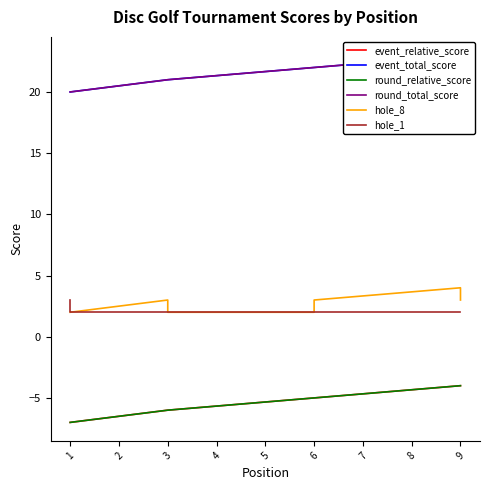

Reading right to left, what are all the values shown in this chart?

event_relative_score: -4	-4	-5	-5	-5	-6	-6	-6	-7	-7
event_total_score: 23	23	22	22	22	21	21	21	20	20
round_relative_score: -4	-4	-5	-5	-5	-6	-6	-6	-7	-7
round_total_score: 23	23	22	22	22	21	21	21	20	20
hole_8: 3	4	3	3	2	2	2	3	2	2
hole_1: 2	2	2	2	2	2	2	2	2	3